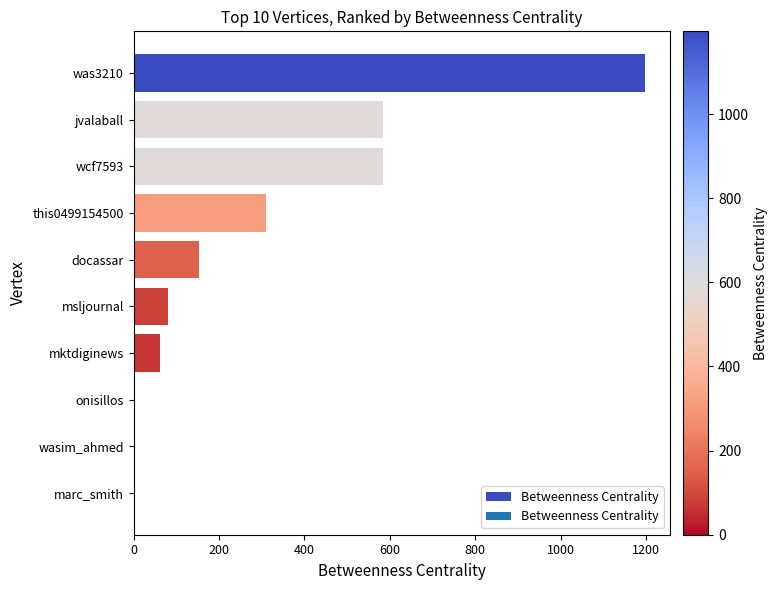

Is it true that the value at docassar is 152.3?

True